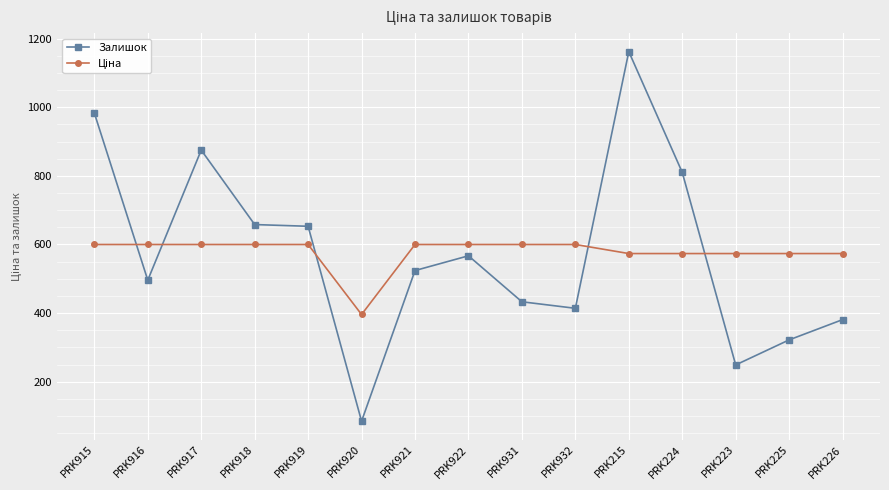

What is the difference between the highest and lowest values at PRK921?

75.9